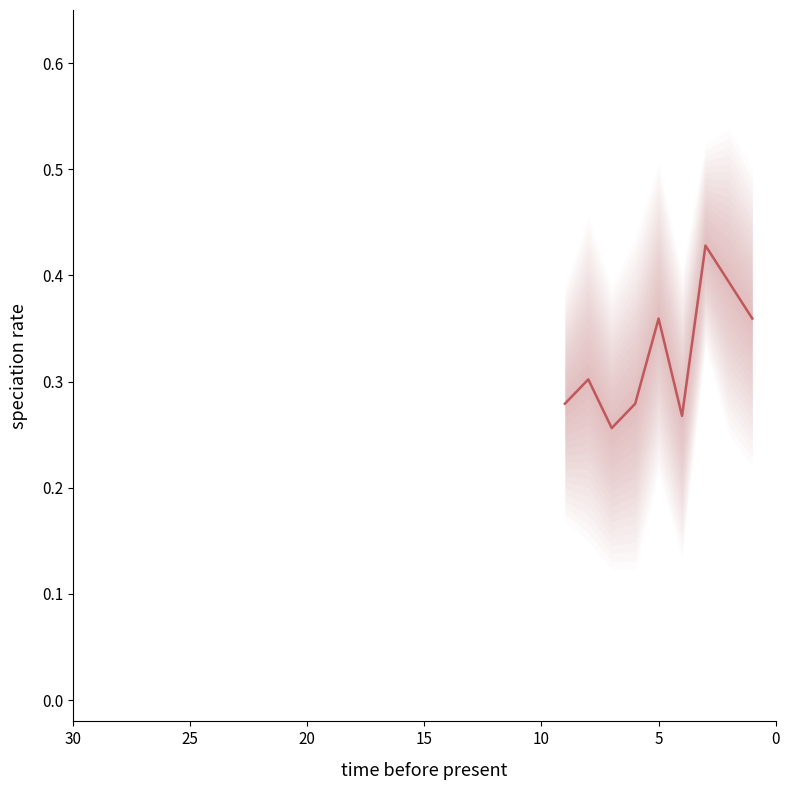

Count the number of categories in the chart.

9